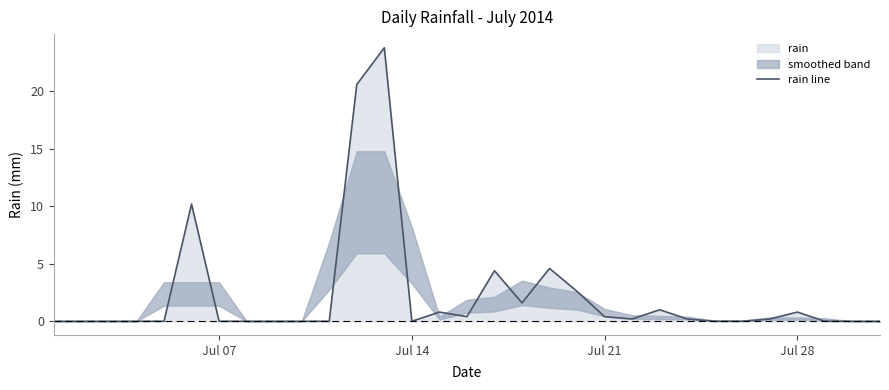

What is the maximum value for rain line?

23.8